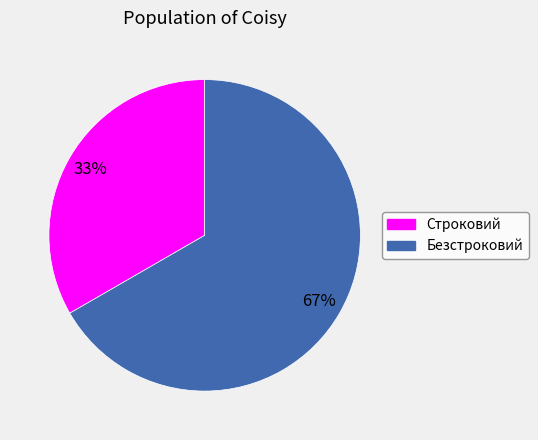

To the nearest percent, what is the average slice percentage?

50%